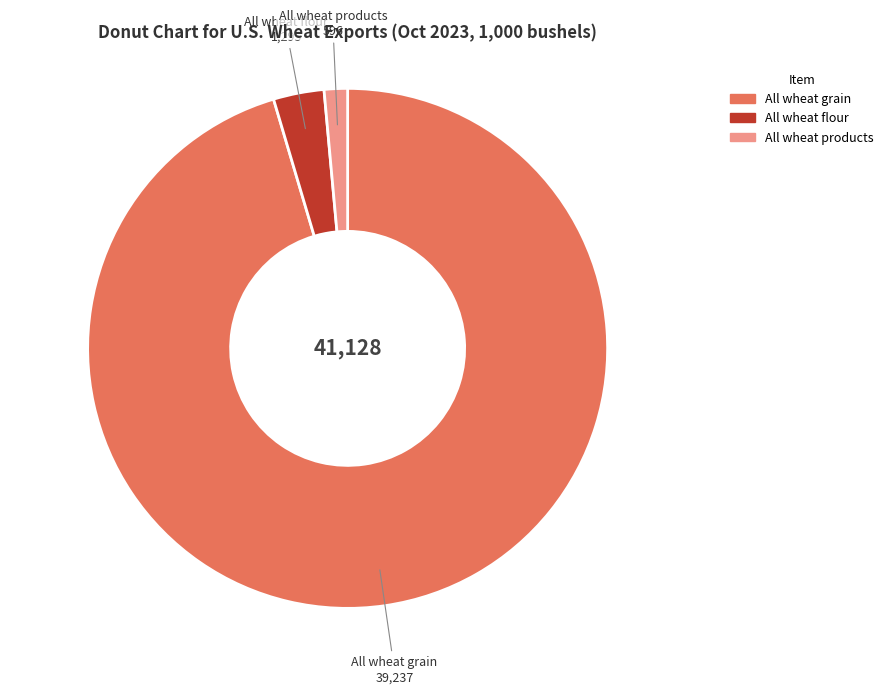

The All wheat flour slice represents 3% of the pie. True or false?

True